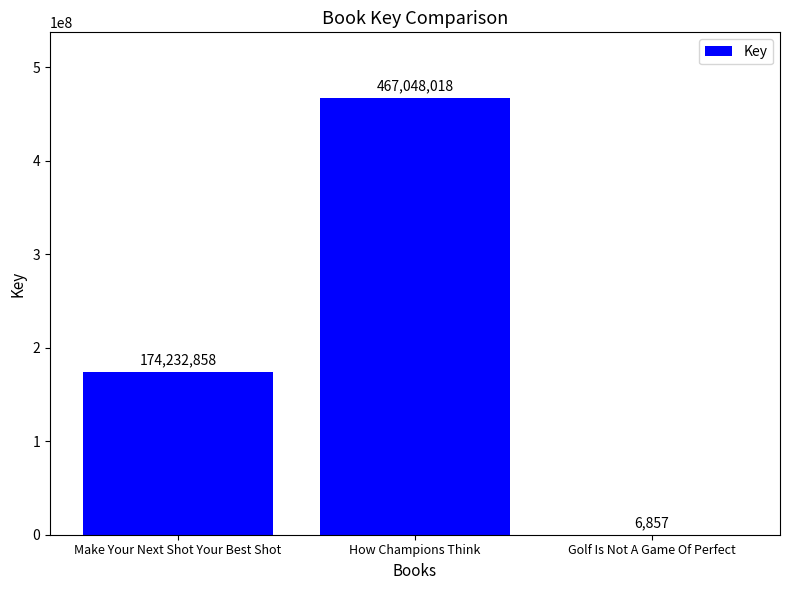

Reading right to left, list all the values displayed in this chart.

6857	467048018	174232858